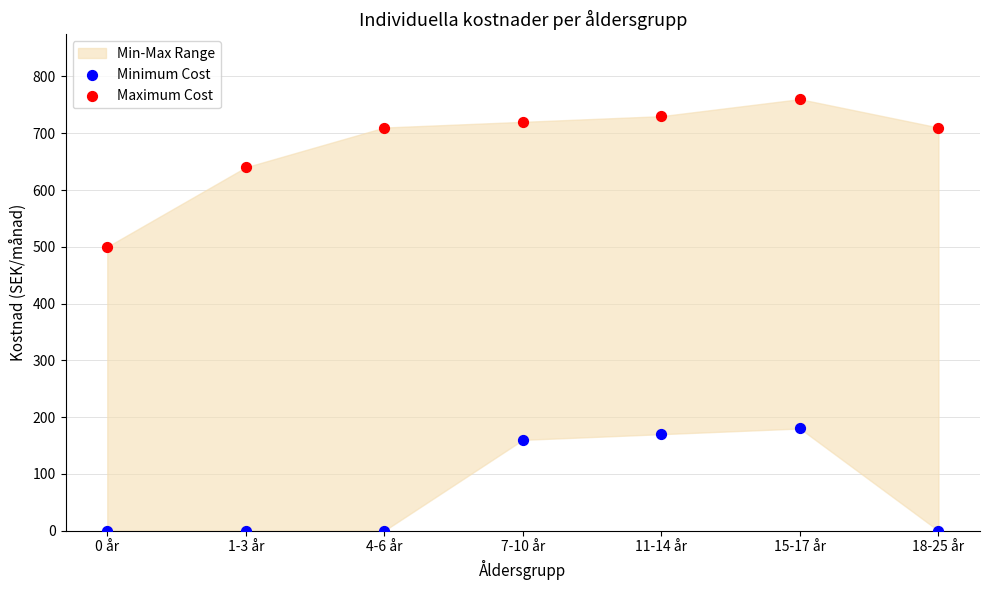

Which series reaches the minimum Y coordinate?

Minimum Cost